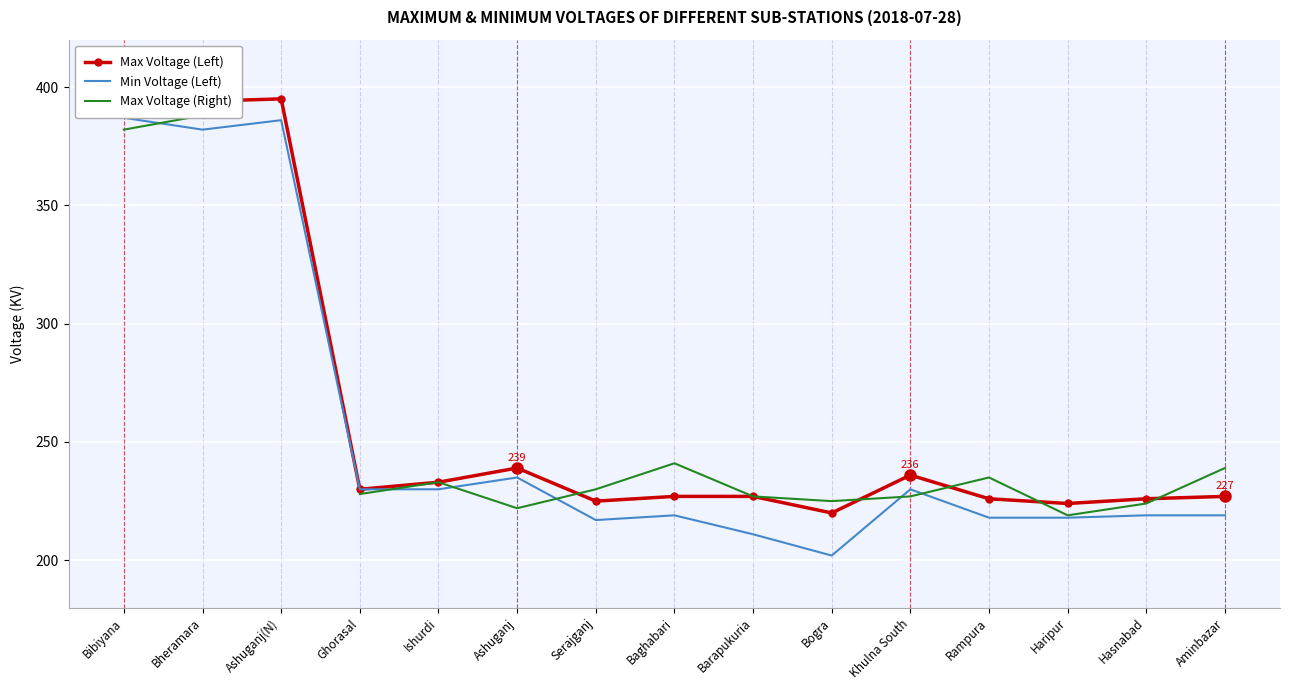

What is the average value of the Min Voltage (Left) series?

253.5